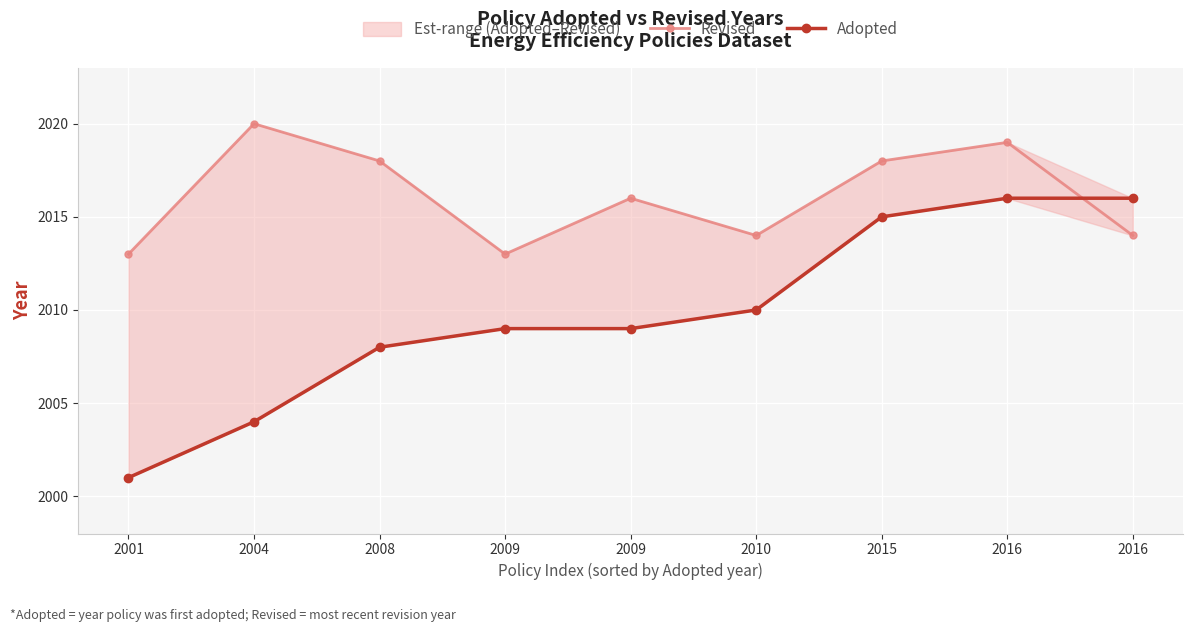

Rank the categories by Revised value from lowest to highest.

2001, 2009, 2010, 2016, 2009, 2008, 2015, 2016, 2004